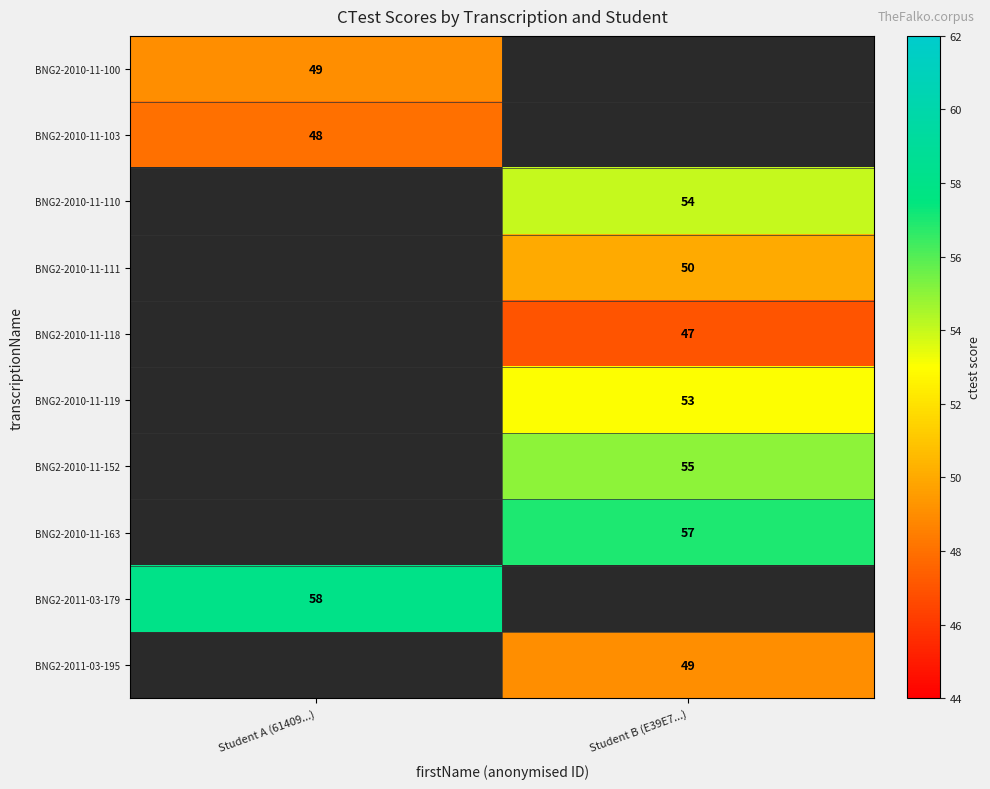

Between Student B (E39E7...) and Student A (61409...), which is larger?

Student A (61409...)